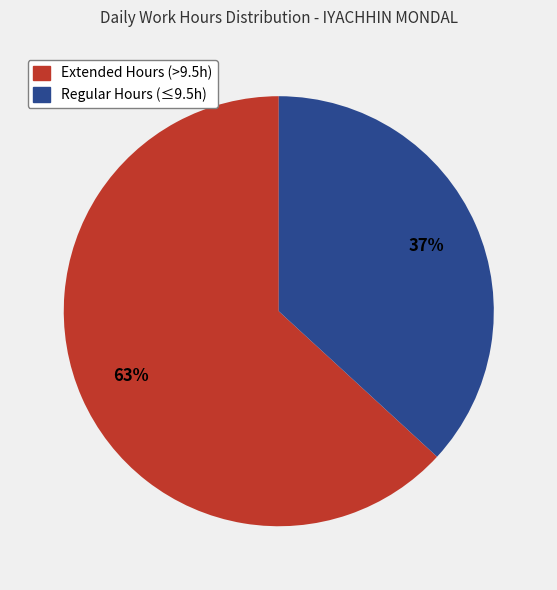

Does any single category account for the majority?

Yes